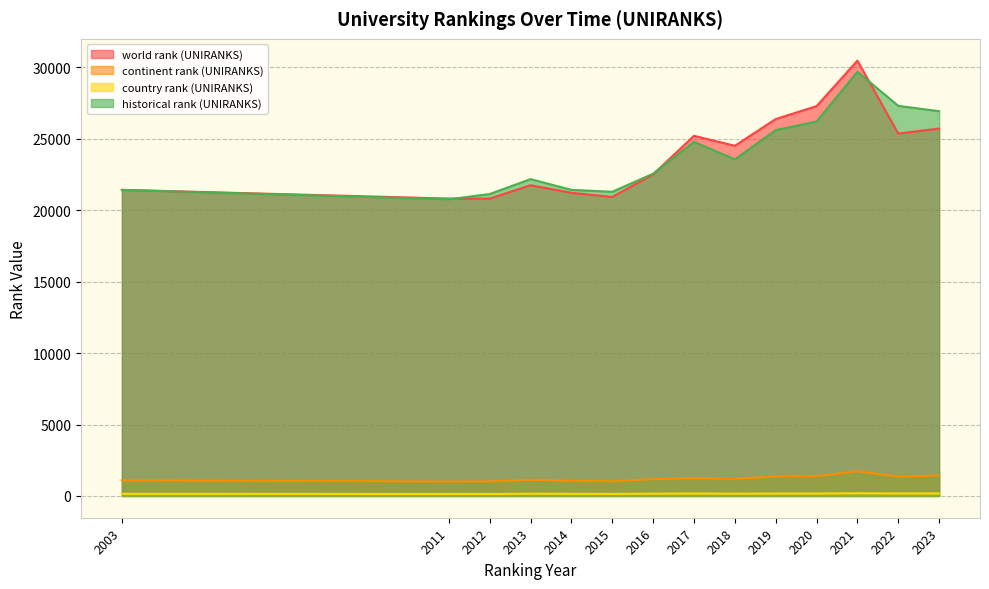

At which label is world rank (UNIRANKS) closest to 25641?

2023